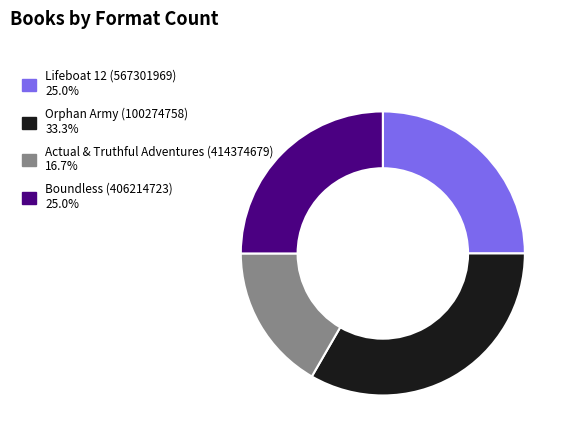

Combined, do Lifeboat 12 (567301969) 25.0% and Actual & Truthful Adventures (414374679) 16.7% account for over 50%?

No